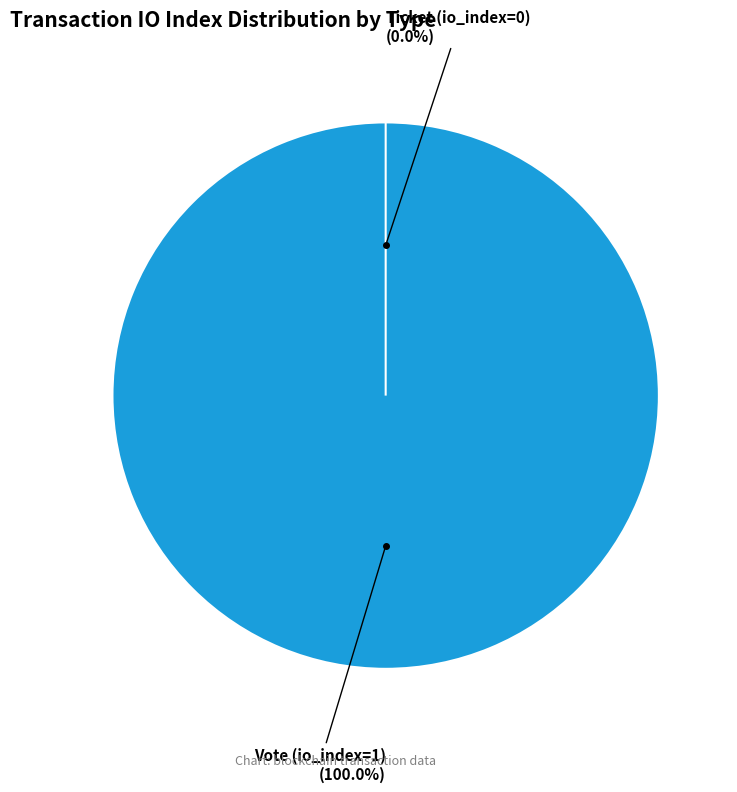

Rank the categories by value from lowest to highest.

Ticket (io_index=0), Vote (io_index=1)